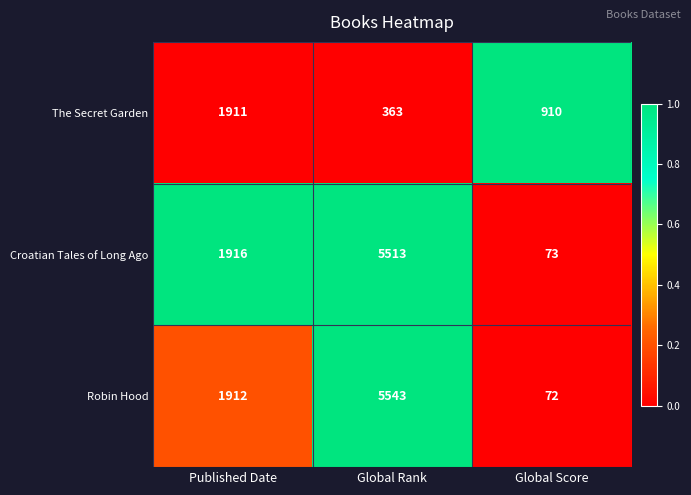

Where is Robin Hood nearest to the value 2807?

Published Date